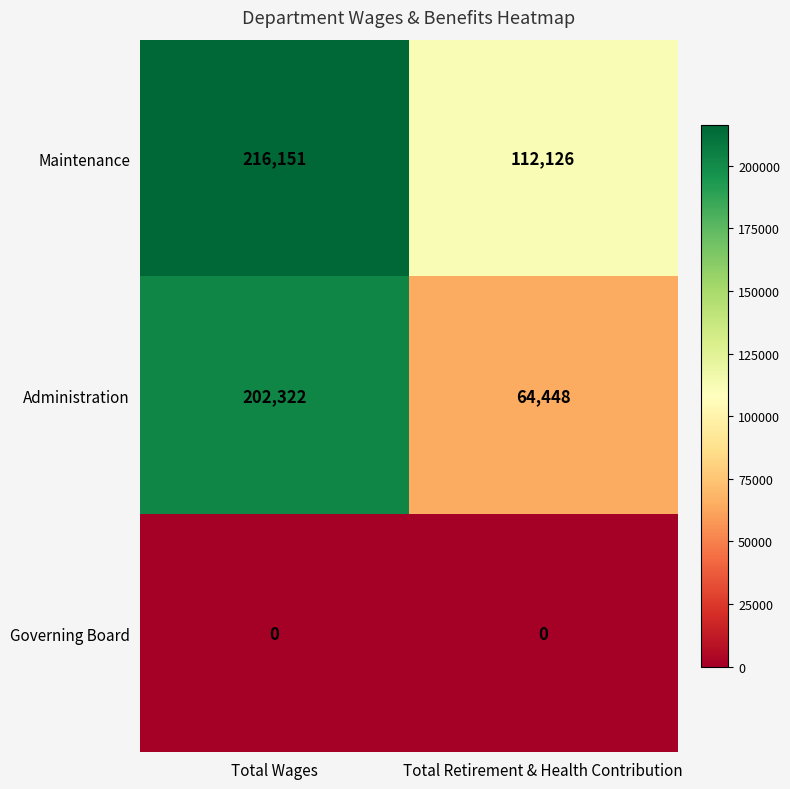

What is the highest value of the Administration series?

202322